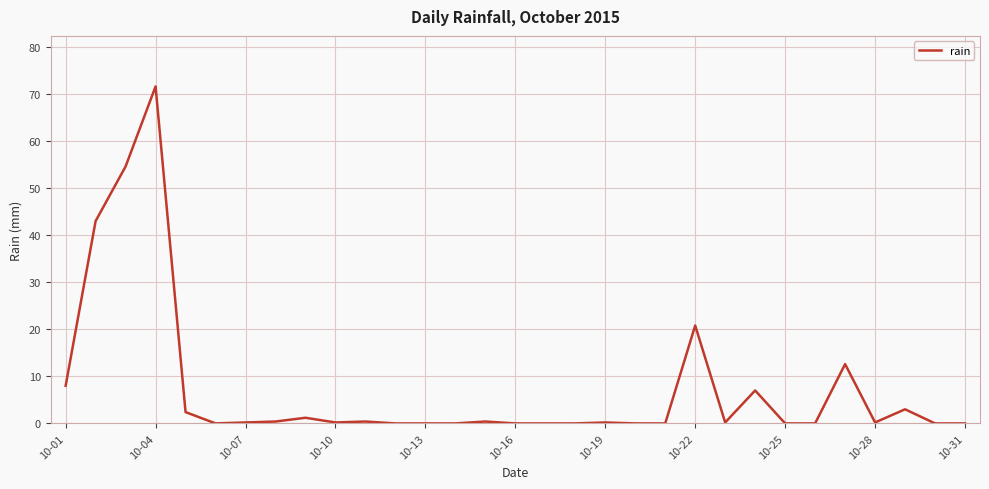

Is this an area chart (filled region under the line)?

No